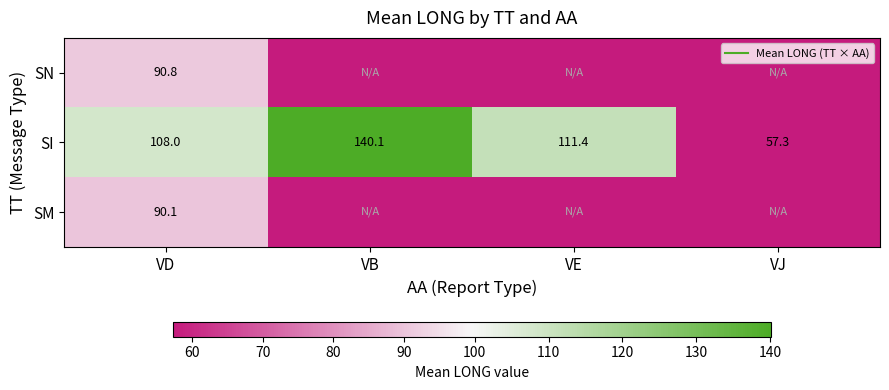

How many distinct data groups are displayed?

3